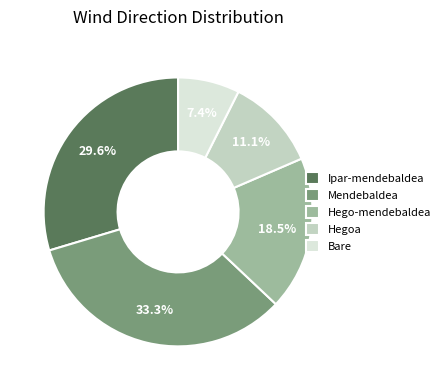

What is the smallest slice in the pie chart?

Bare